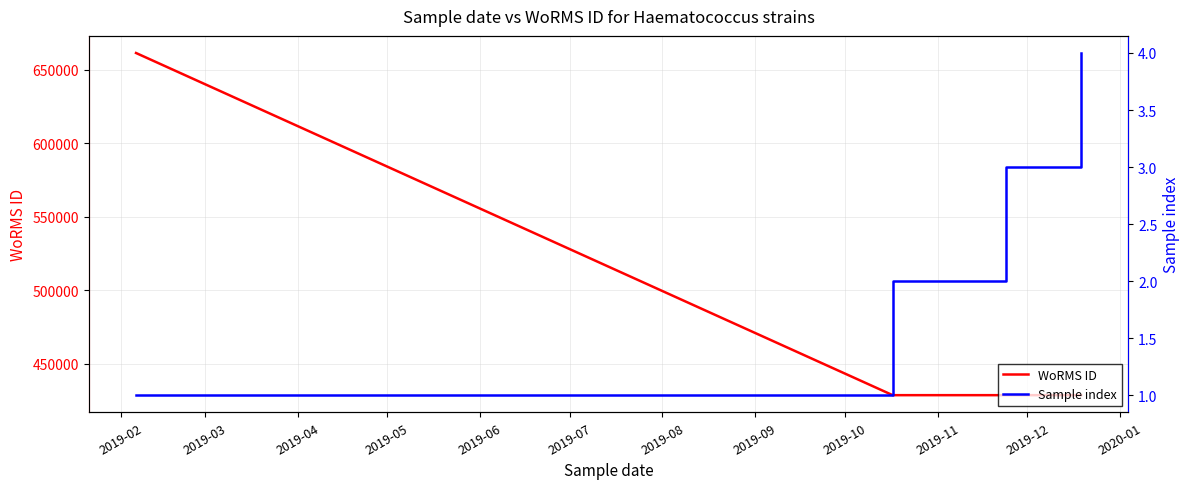

True or false: WoRMS ID and Sample index intersect in this chart.

False